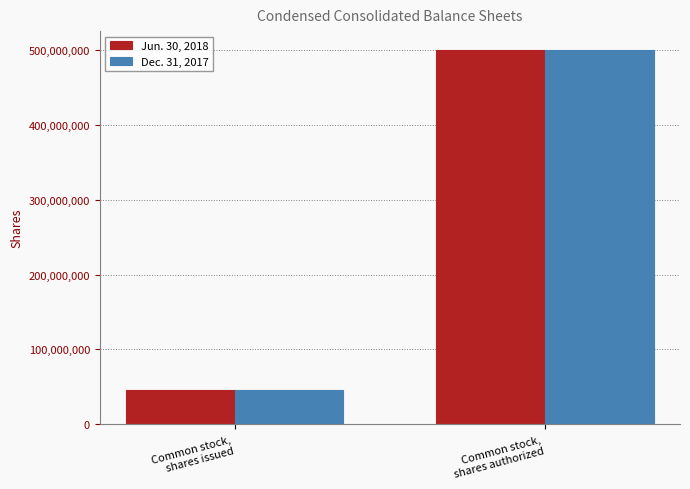

What is the label of the 1st bar from the right?

Common stock,
shares authorized